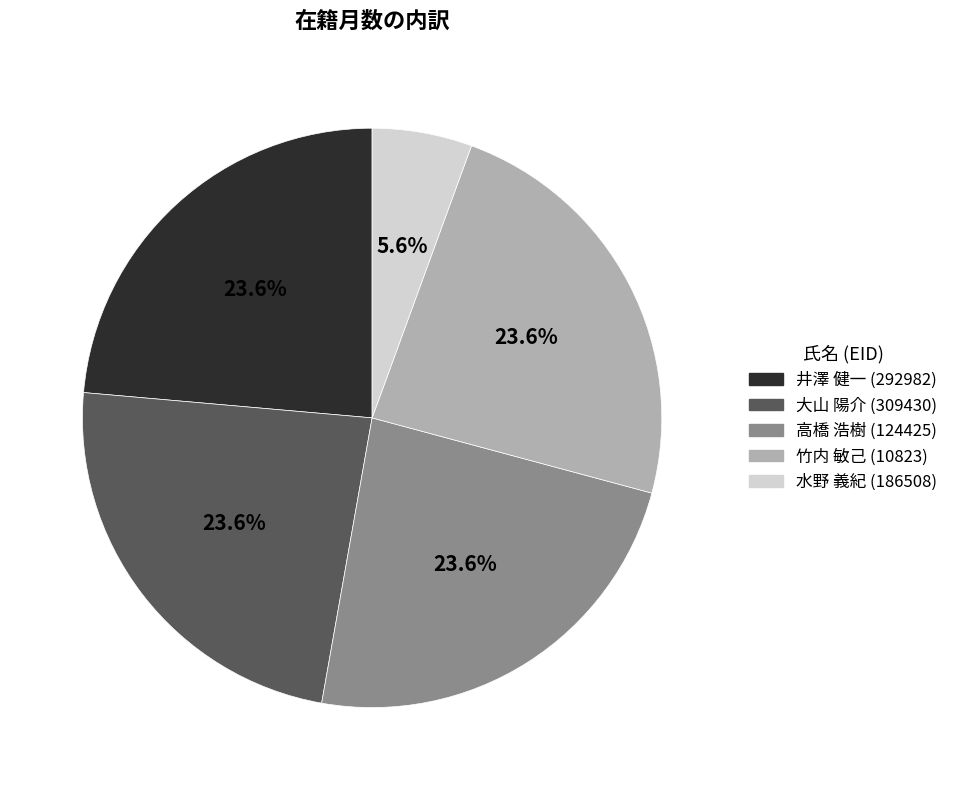

To the nearest percent, what is the difference between the 水野 義紀 (186508) and 大山 陽介 (309430) slice percentages?

18%